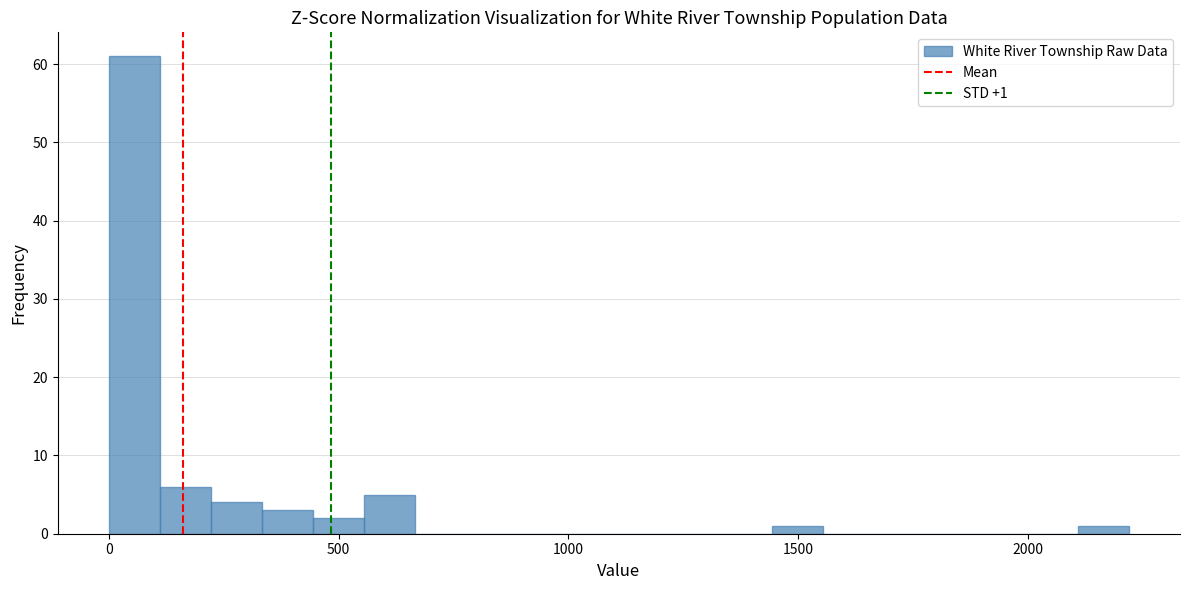

Around what value on the x-axis is the tallest bar? Give the approximate position of its centre, as read against the axis.

50